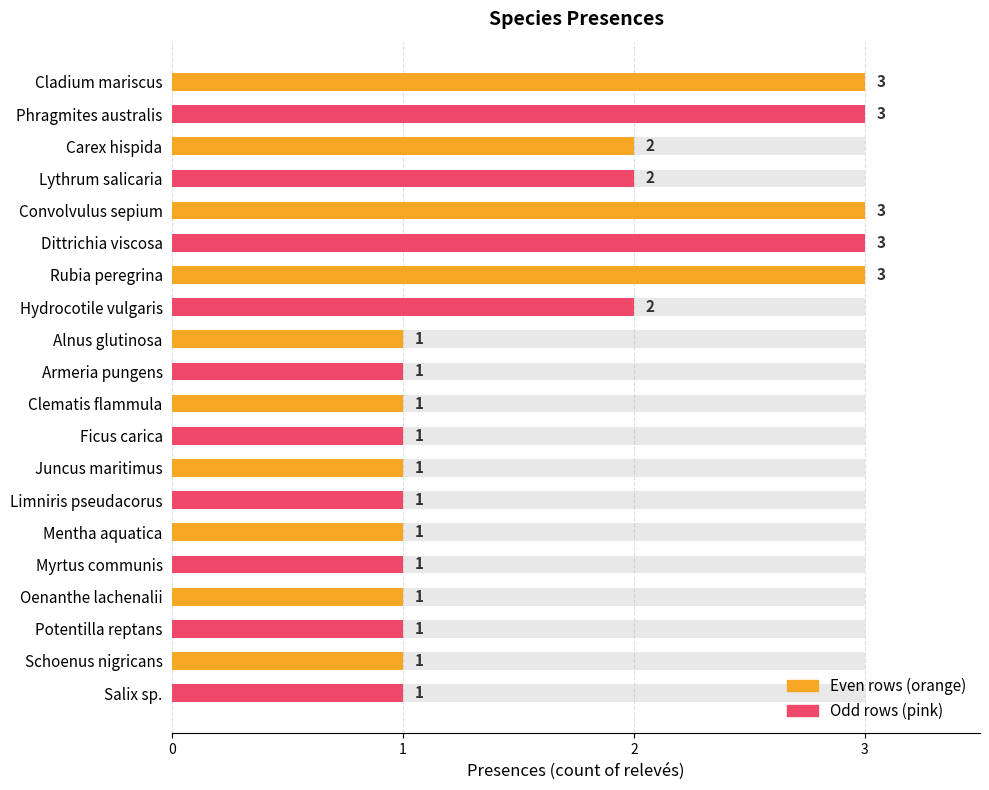

Read the Odd rows value at Hydrocotile vulgaris.

2